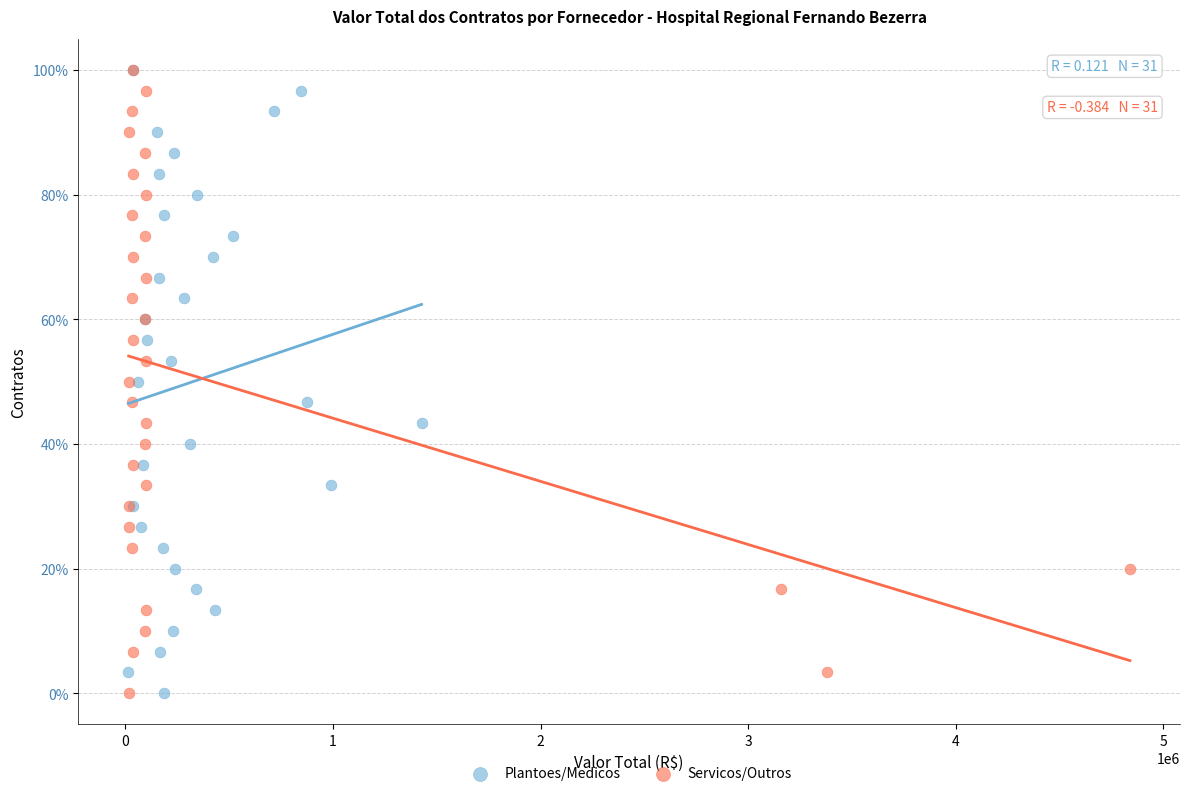

What are all the series names shown in the legend?

Plantoes/Medicos, Servicos/Outros